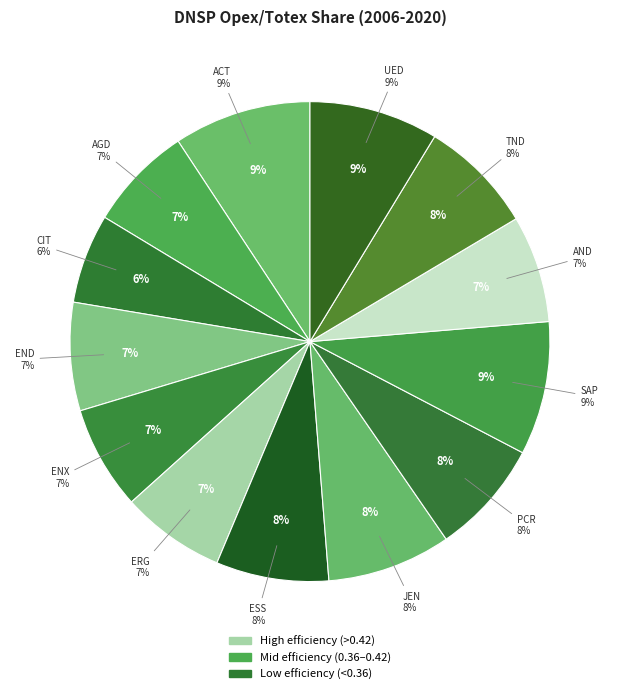

What percentage do AND and ENX together represent?

14.2%